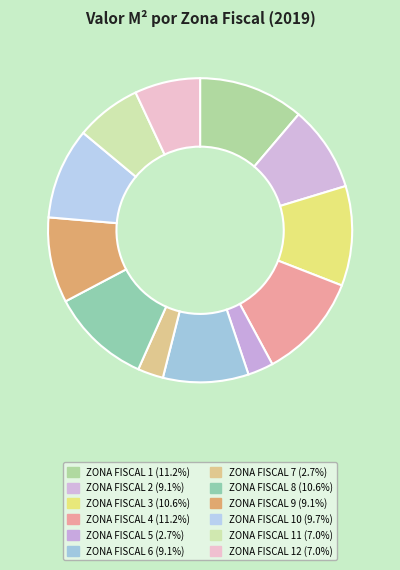

How many slices are in this pie chart?

12